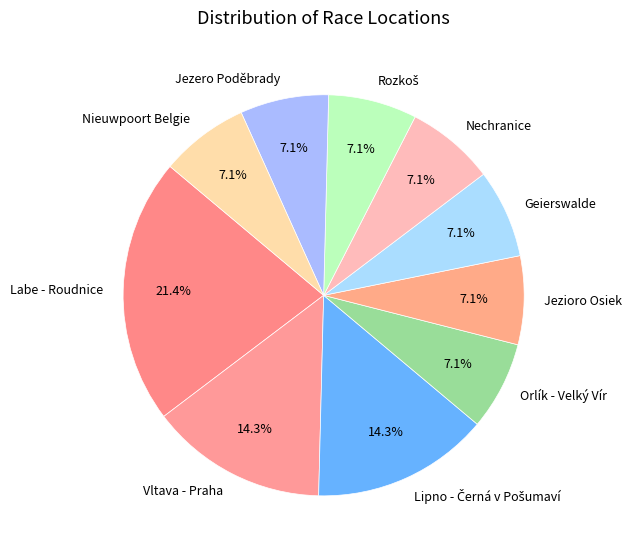

To the nearest percent, what is the average slice percentage?

10%